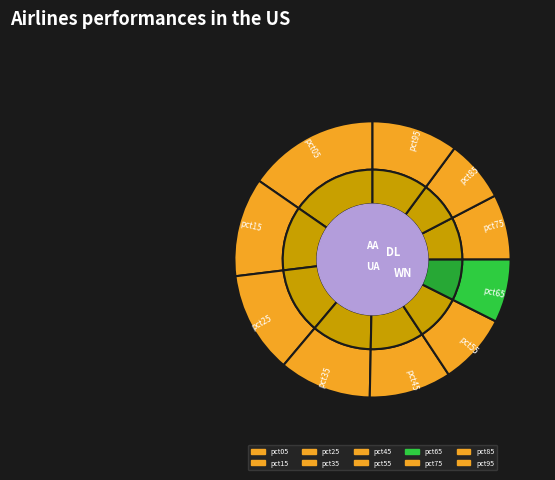

Is there a majority slice in this chart?

No